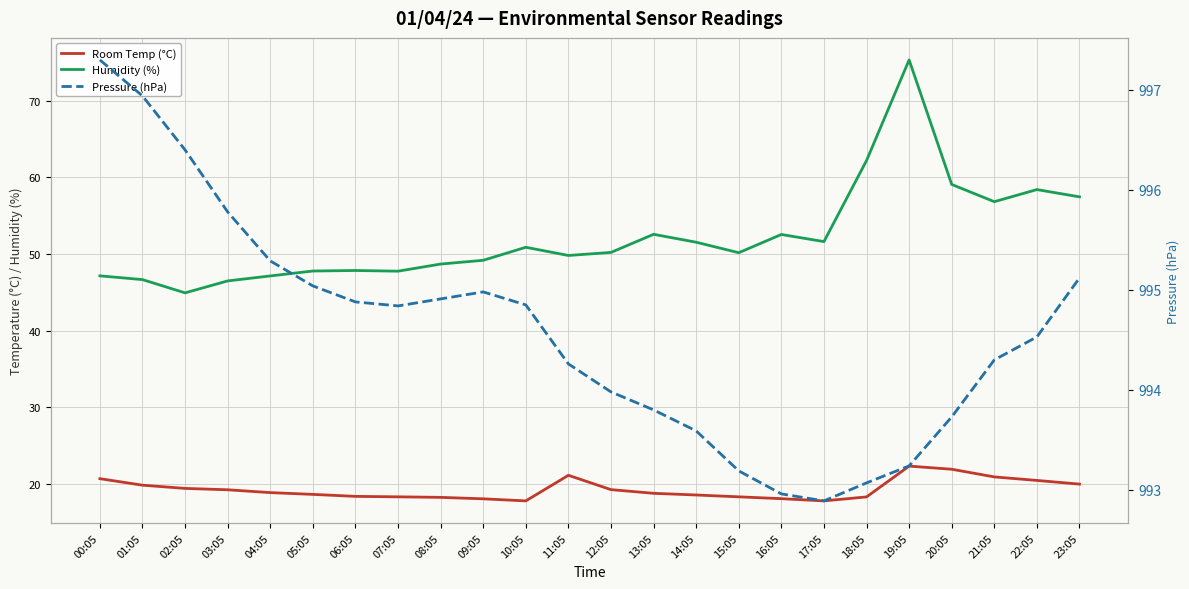

Reading left to right, list all the values displayed in this chart.

Room Temp (°C): 20.7	19.8	19.4	19.2	18.9	18.6	18.4	18.3	18.2	18.1	17.8	21.1	19.3	18.8	18.6	18.3	18.1	17.8	18.3	22.3	21.9	20.9	20.5	20.0
Humidity (%): 47.2	46.7	44.9	46.5	47.1	47.8	47.9	47.8	48.7	49.2	50.9	49.8	50.2	52.6	51.5	50.2	52.6	51.6	62.2	75.3	59.1	56.8	58.4	57.5
Pressure (hPa): 997.3	996.9	996.4	995.8	995.3	995.0	994.9	994.8	994.9	995.0	994.9	994.3	994.0	993.8	993.6	993.2	993.0	992.9	993.1	993.2	993.7	994.3	994.5	995.1